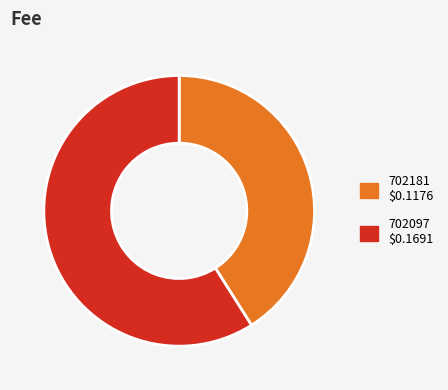

Which category accounts for the majority?

702097